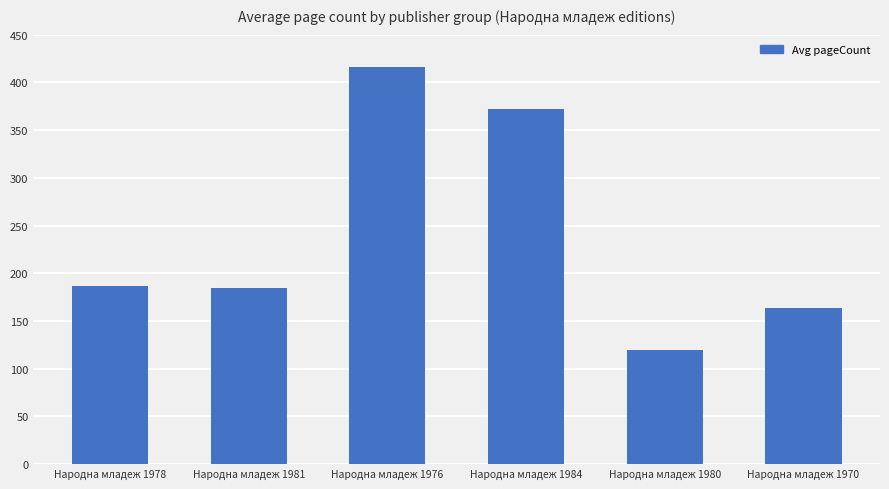

What is the ratio of the value at Народна младеж 1970 to the value at Народна младеж 1976?

0.4